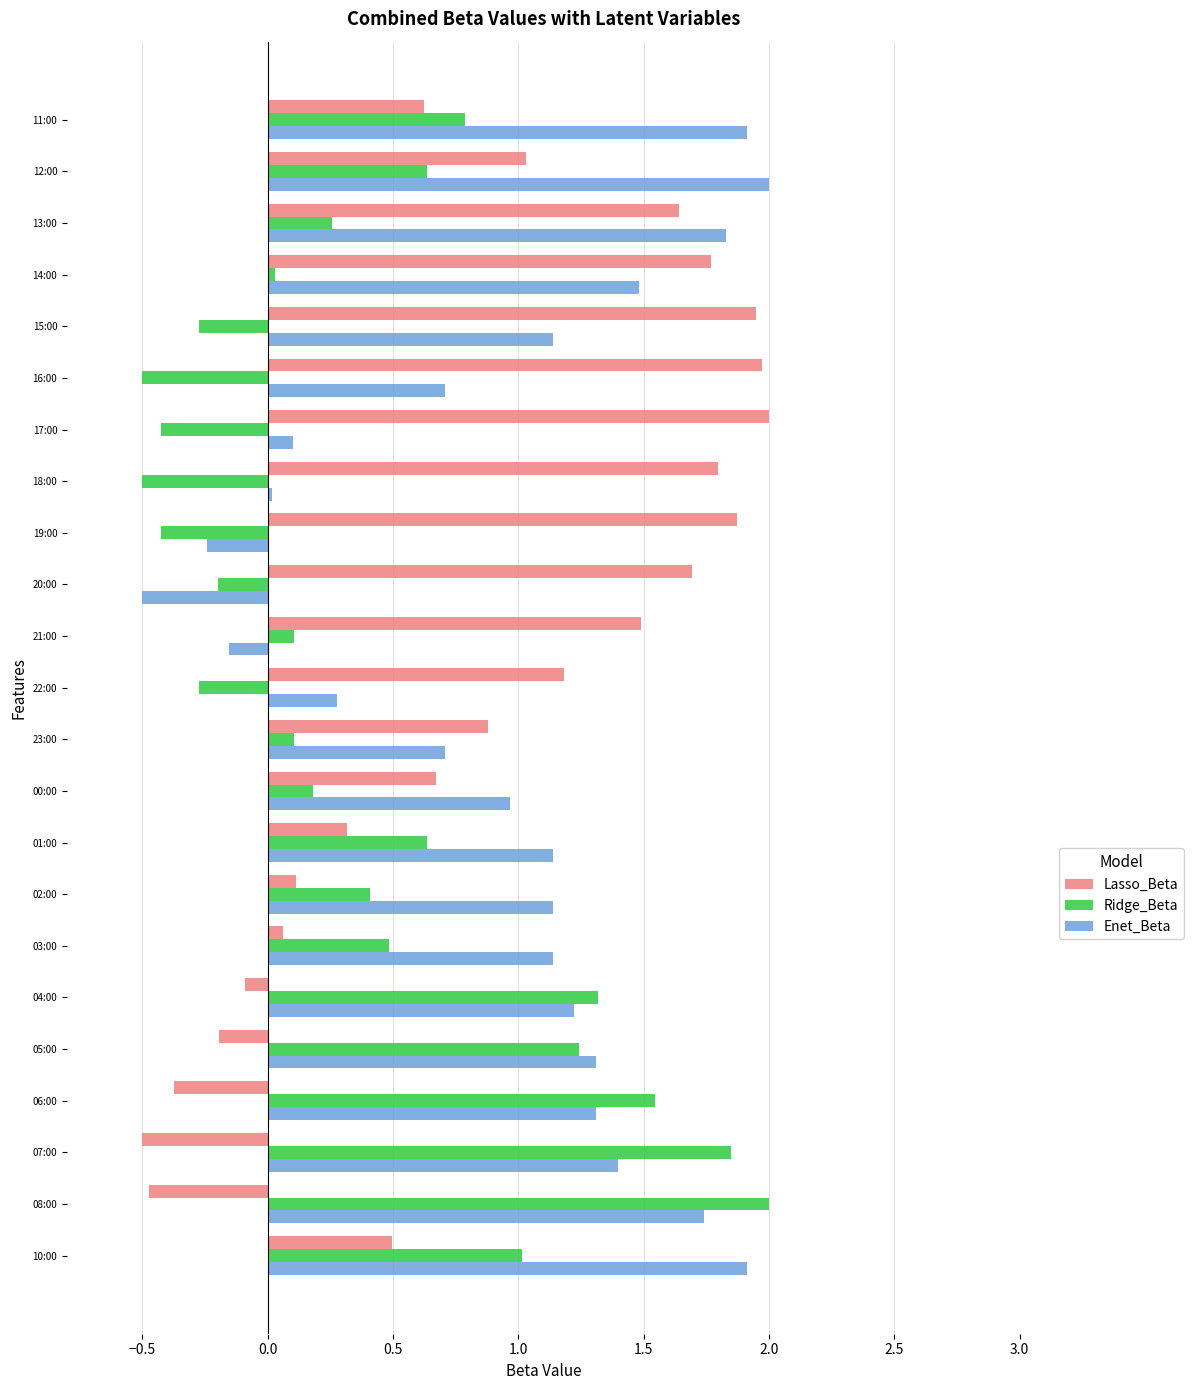

Rank the series at 23:00 from highest to lowest value.

Lasso_Beta, Enet_Beta, Ridge_Beta